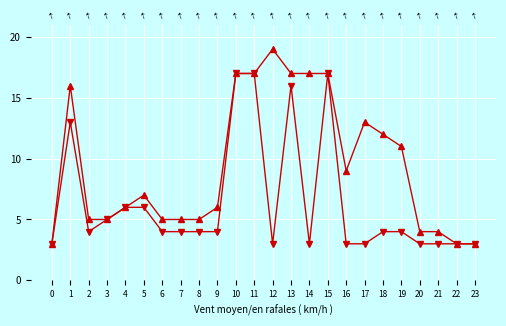

Which series has the largest total across all categories?

Rafales